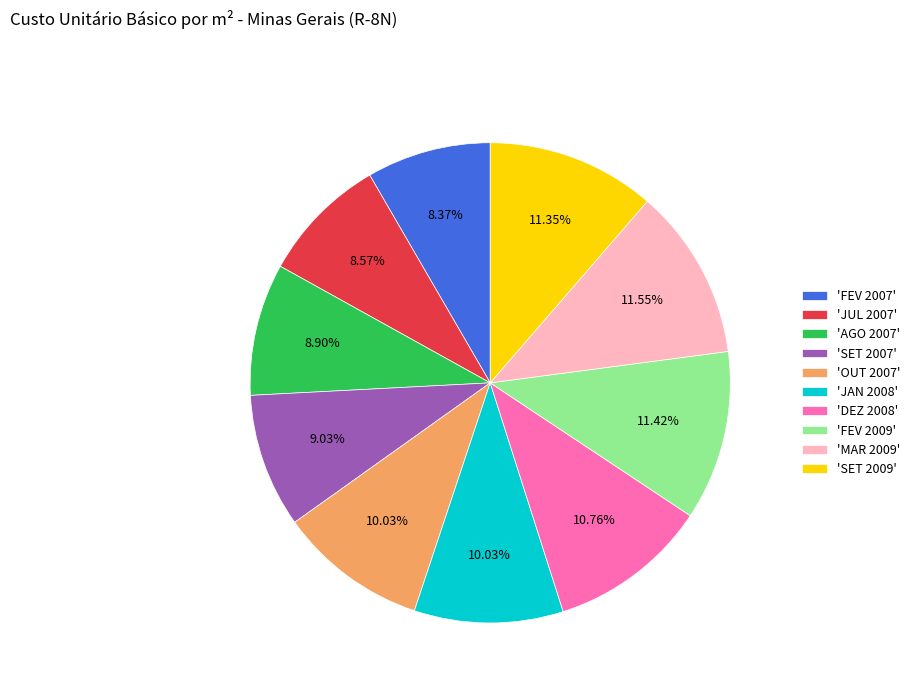

Is the sum of 'OUT 2007' and 'MAR 2009' greater than half?

No